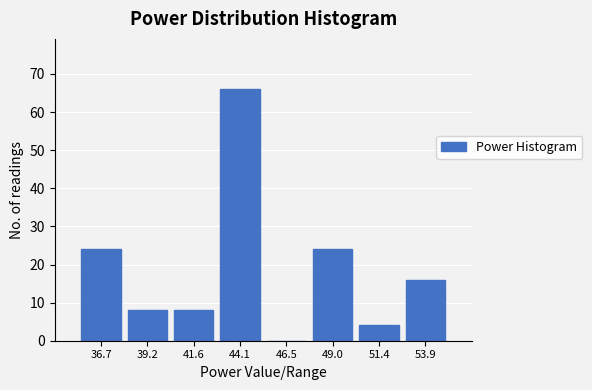

Reading left to right, transcribe this chart: for each bar, give the range it covers on the x-axis and its height. Neither the bar edges nor the heights are printed on the chart, so give them approximately, as read against the axes.

35.5 to 38.0: 24
38.0 to 40.5: 8
40.5 to 43.0: 8
43.0 to 45.5: 66
45.5 to 48.0: 0
48.0 to 50.0: 24
50.0 to 52.5: 4
52.5 to 55.0: 16